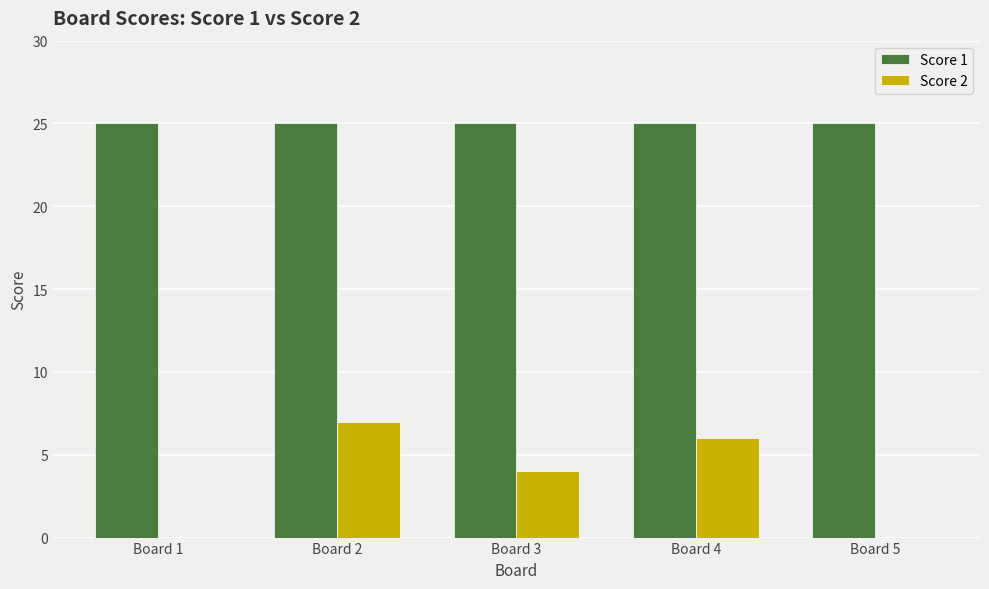

How many categories are shown in the chart?

5